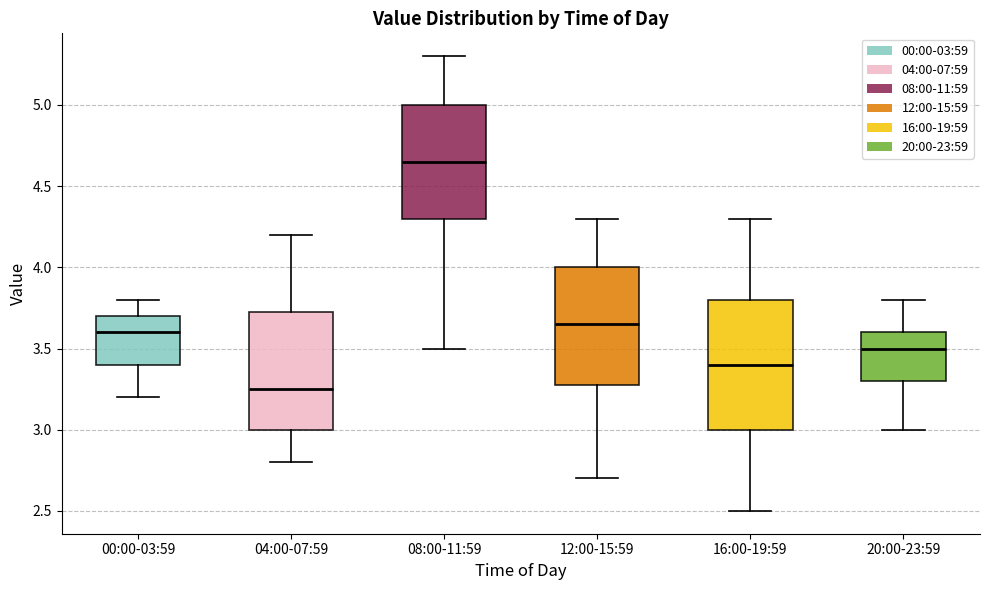

Which box's median line is the lowest?

04:00-07:59